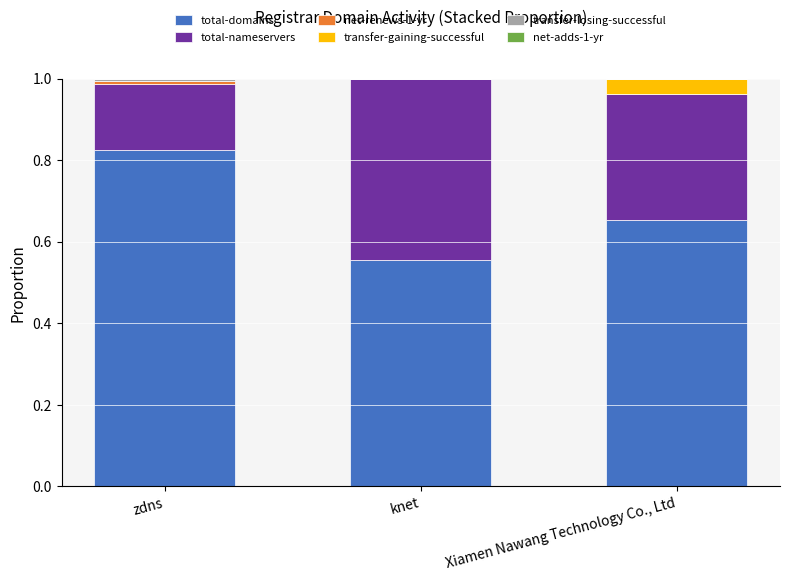

Count the number of categories in the chart.

3